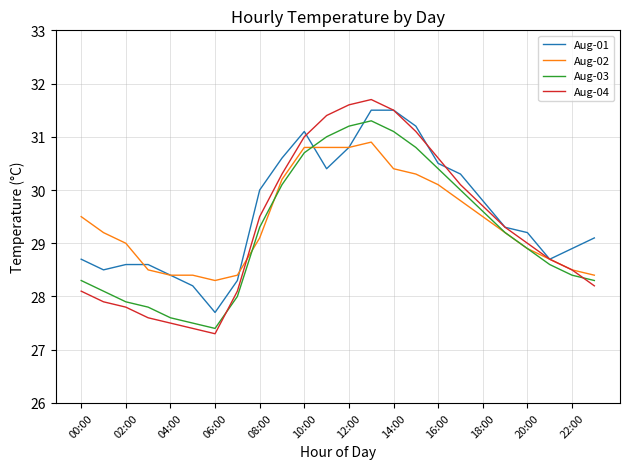

Which series ends up on top after the final intersection of Aug-01 and Aug-04?

Aug-01